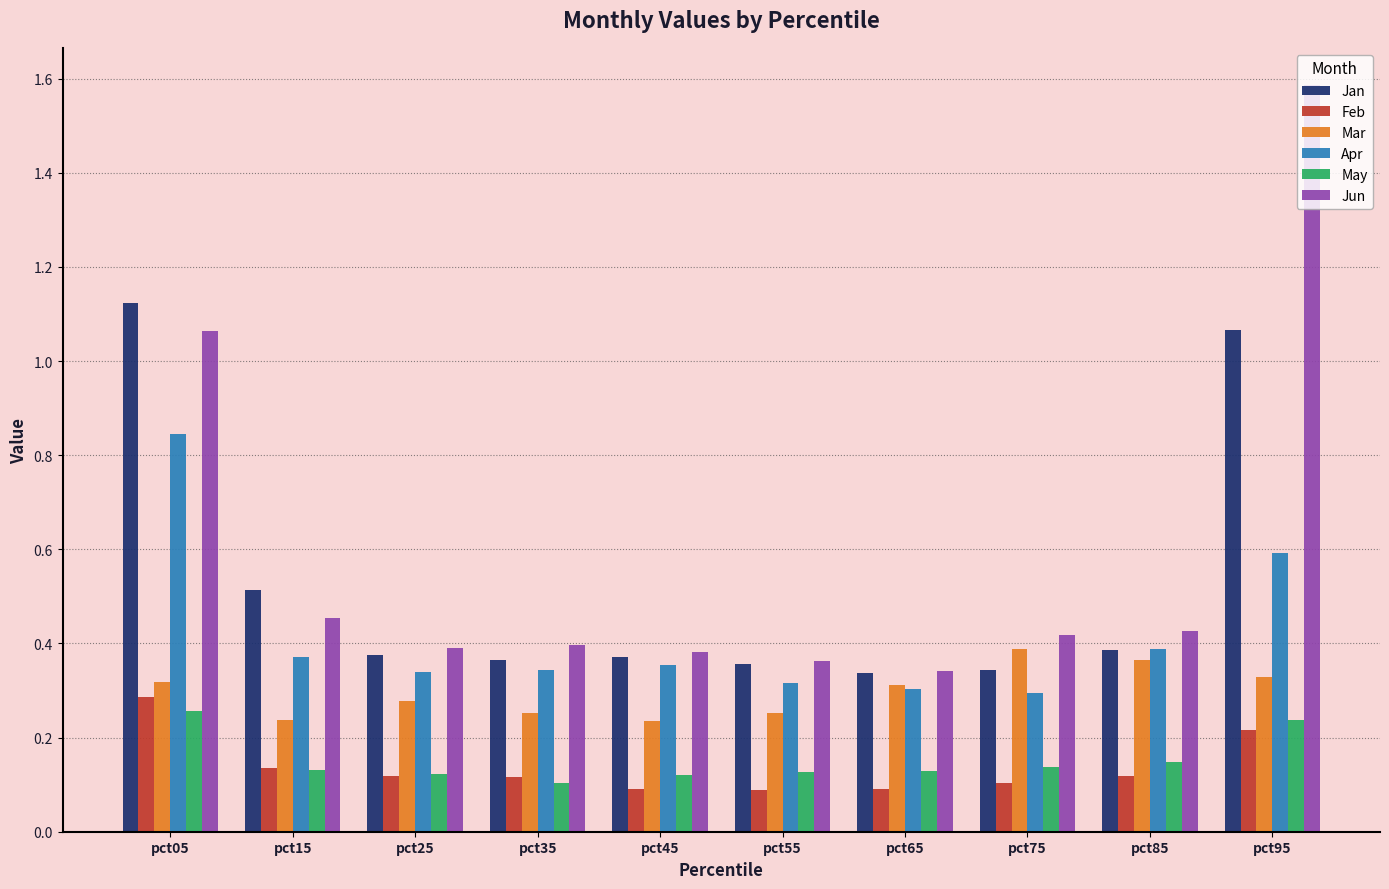

Which category has the highest value across all series?

pct95